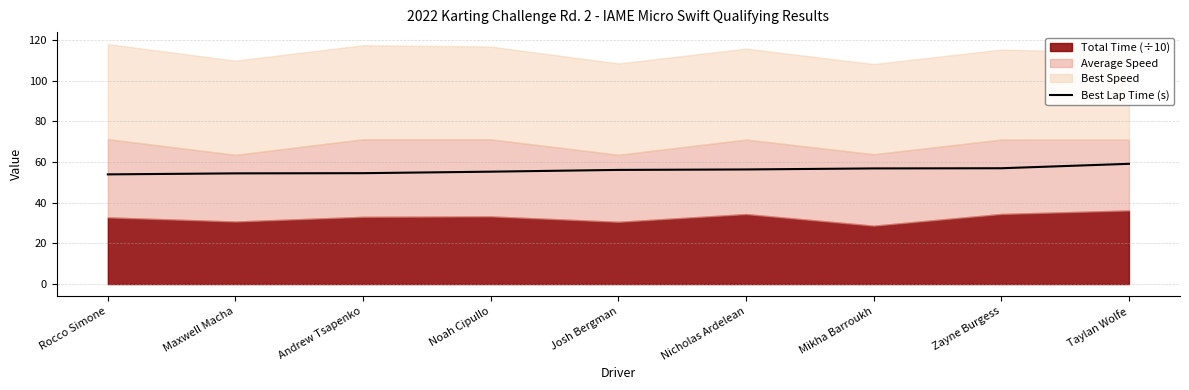

True or false: there are more than 2 points higher than both neighbors.

False